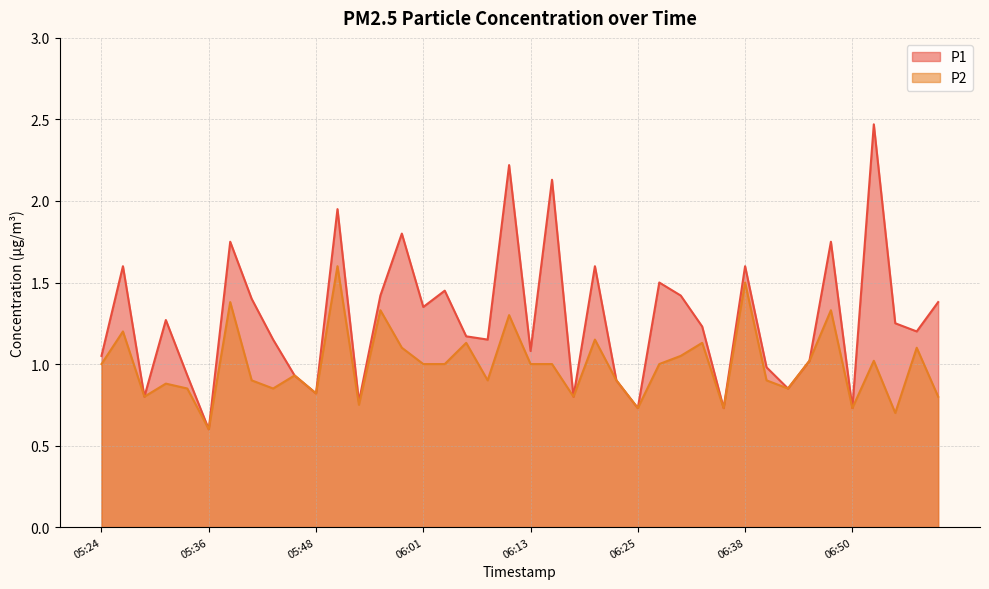

Which label corresponds to the largest value in the chart?

06:52